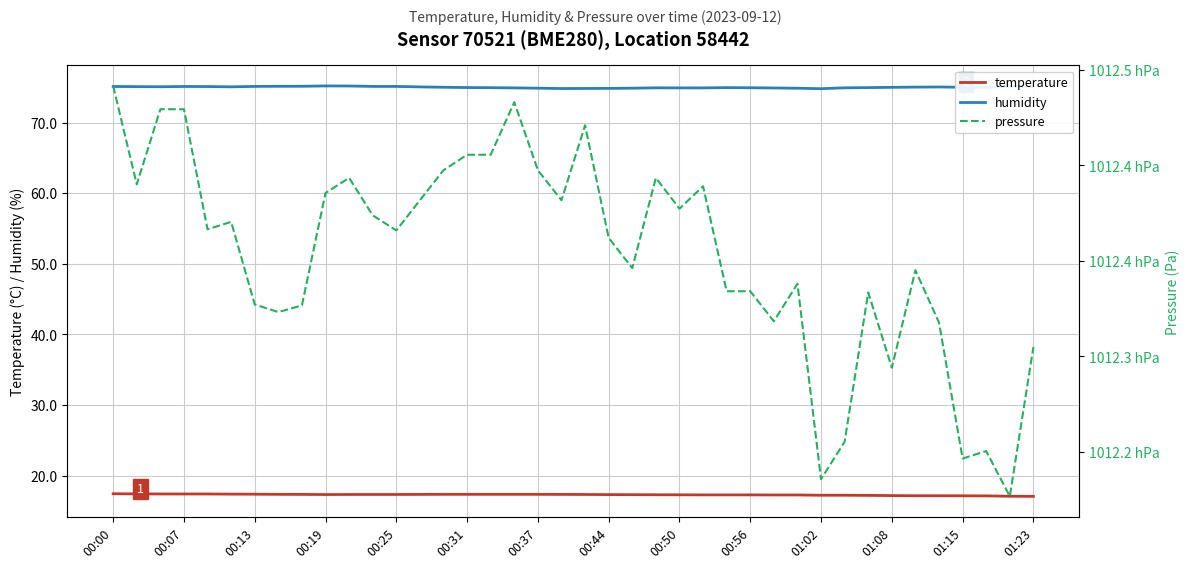

How many lines are shown in the chart?

3